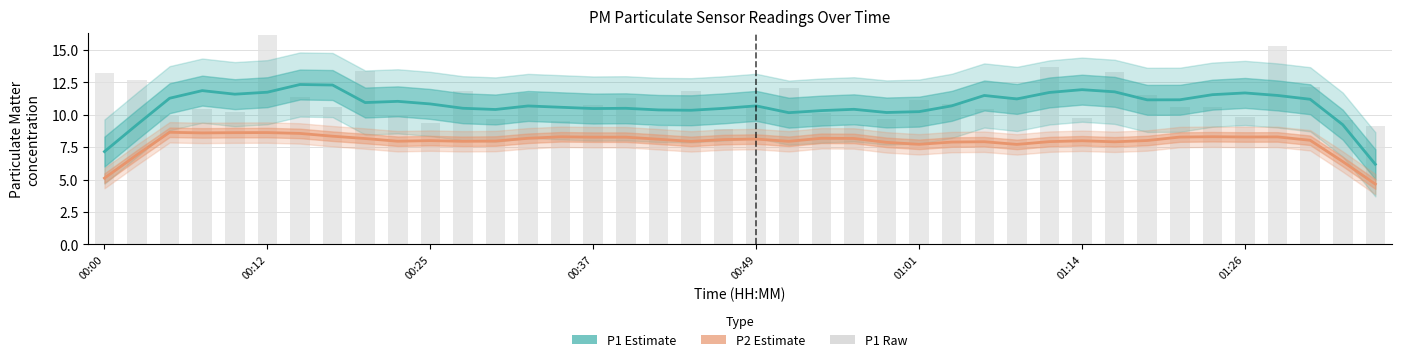

What is the sum of the P1 Estimate values at 37 and 31?

23.0